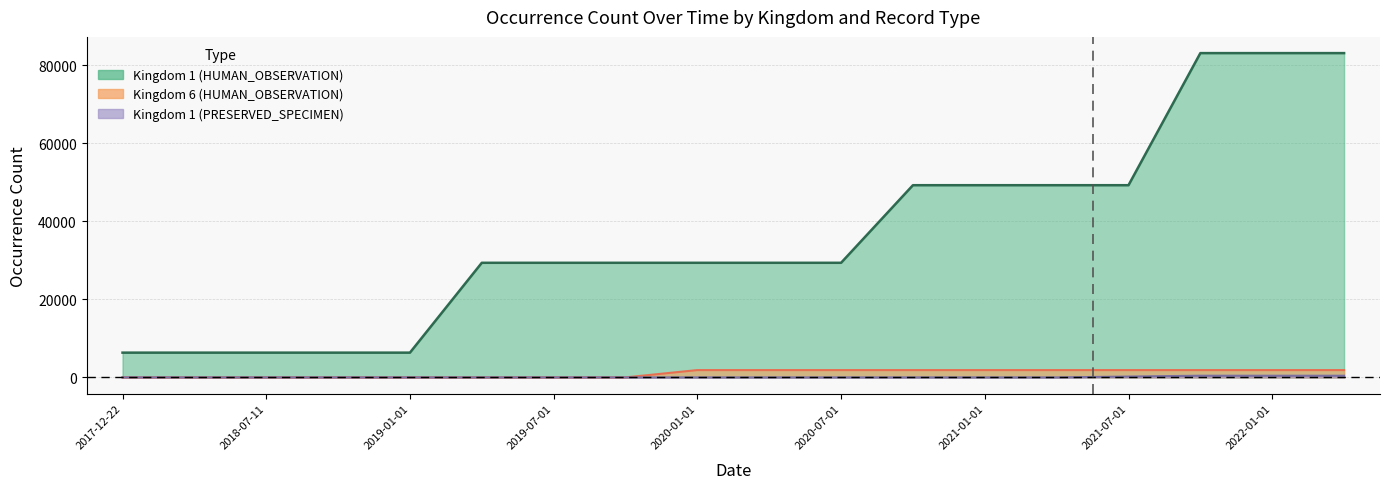

Does the chart display data point markers on the line(s)?

No